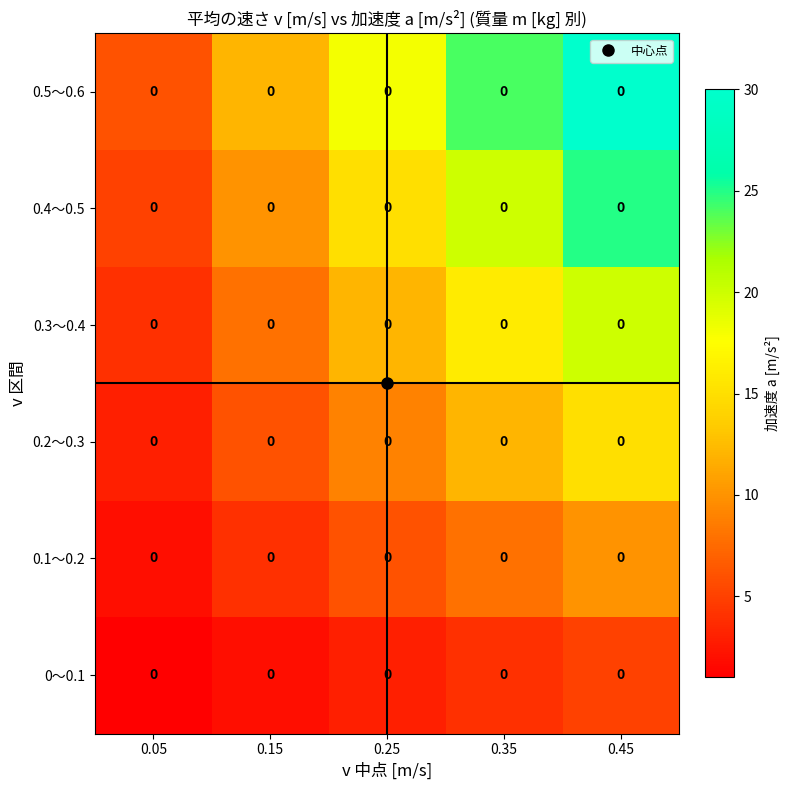

What is the maximum value for 0～0.1?

5